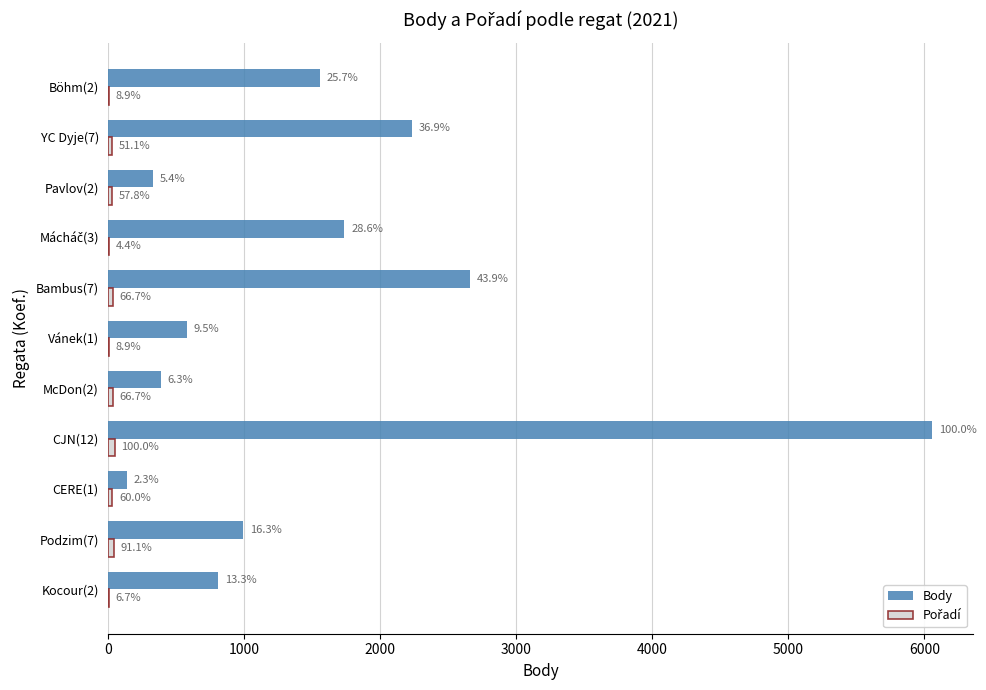

What is the smallest value displayed?

2